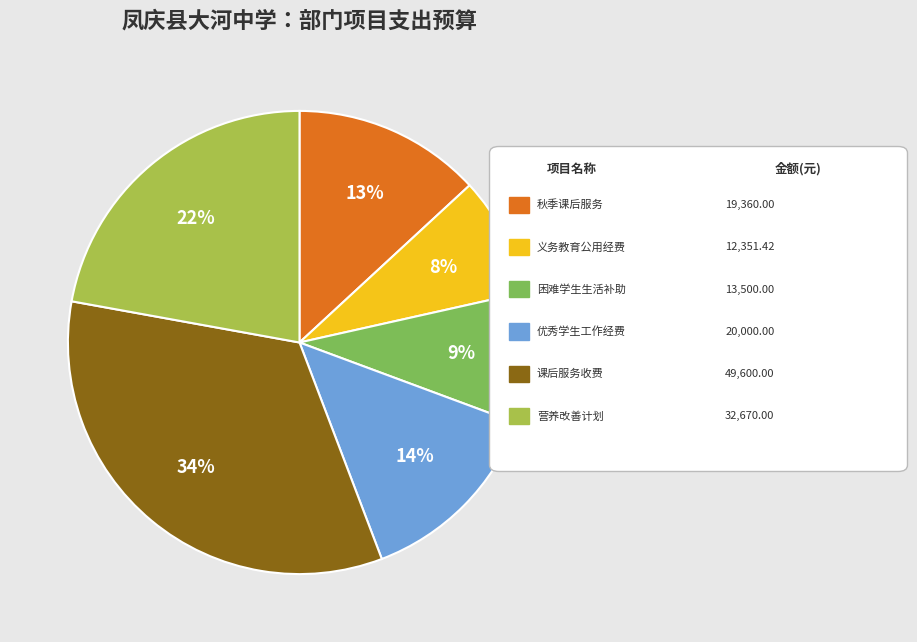

Is there any slice that represents more than half of the pie?

No